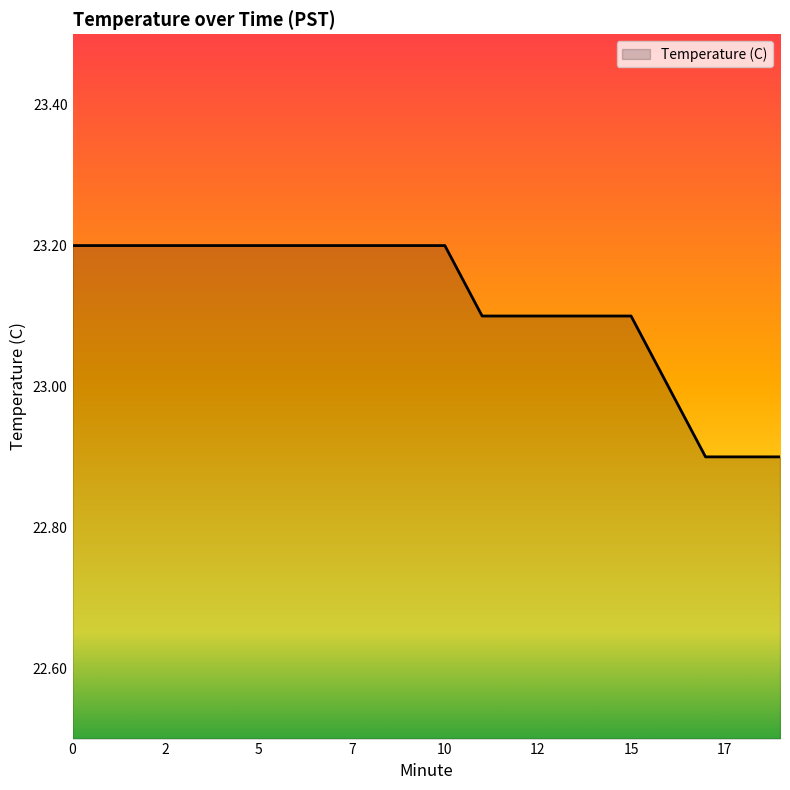

What is the smallest value displayed?

22.9